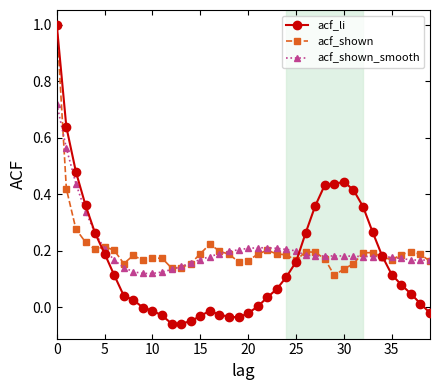

What is the highest value of the acf_li series?

1.0